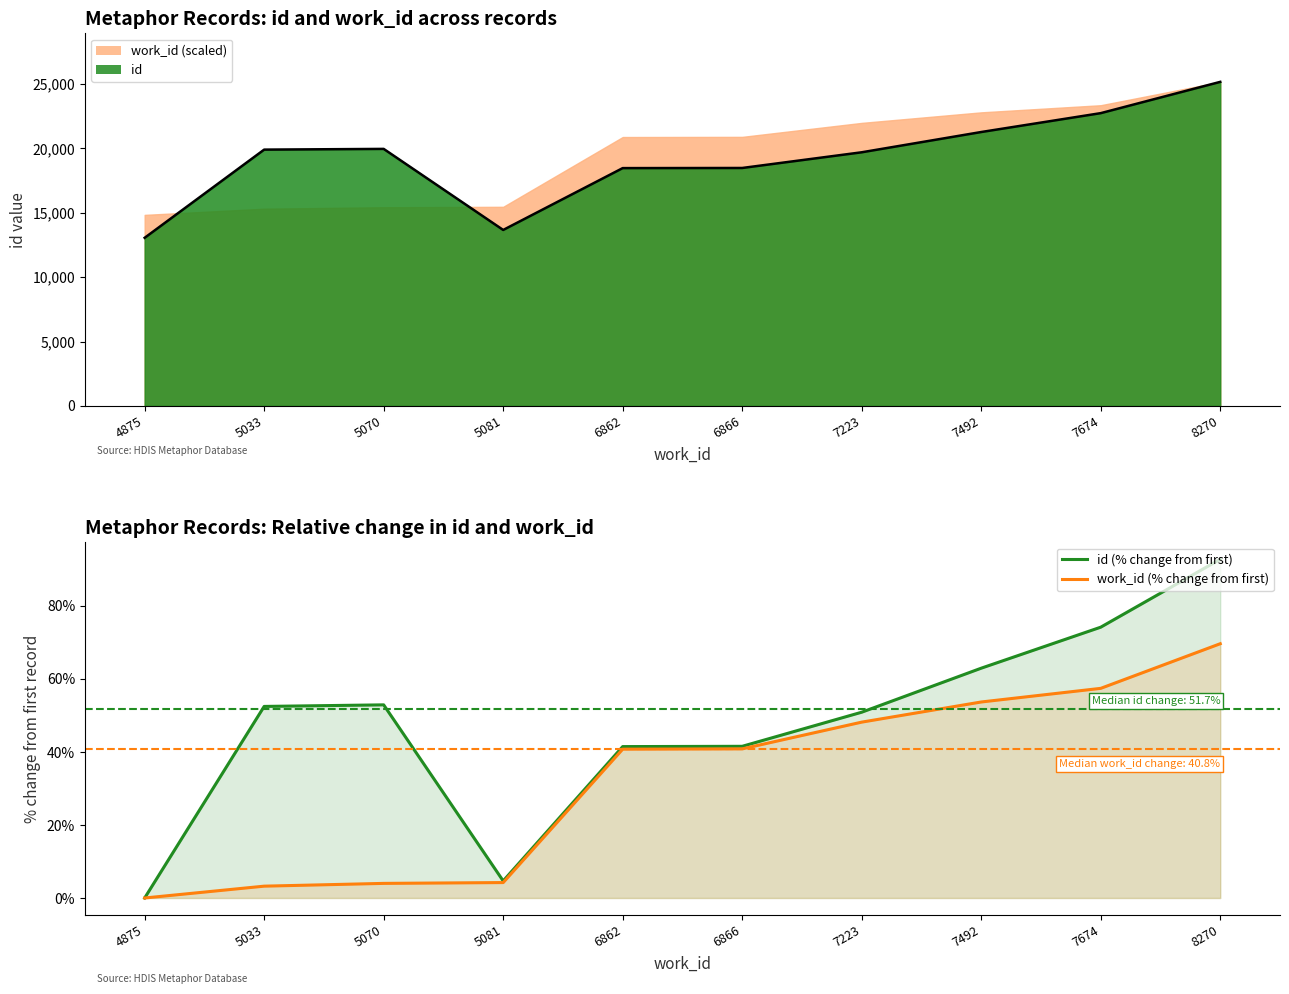

Reading right to left, list all the values displayed in this chart.

id (% change from first): 92.8	74.2	62.9	50.9	41.5	41.5	4.7	52.9	52.5	0.0
work_id (% change from first): 69.6	57.4	53.7	48.2	40.8	40.8	4.2	4.0	3.2	0.0